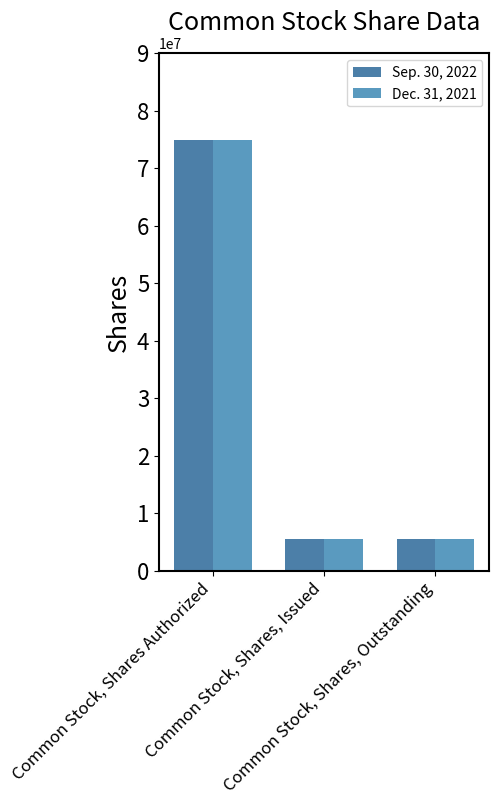

What is the difference between the maximum and second lowest values in the Sep. 30, 2022 series?

69400000